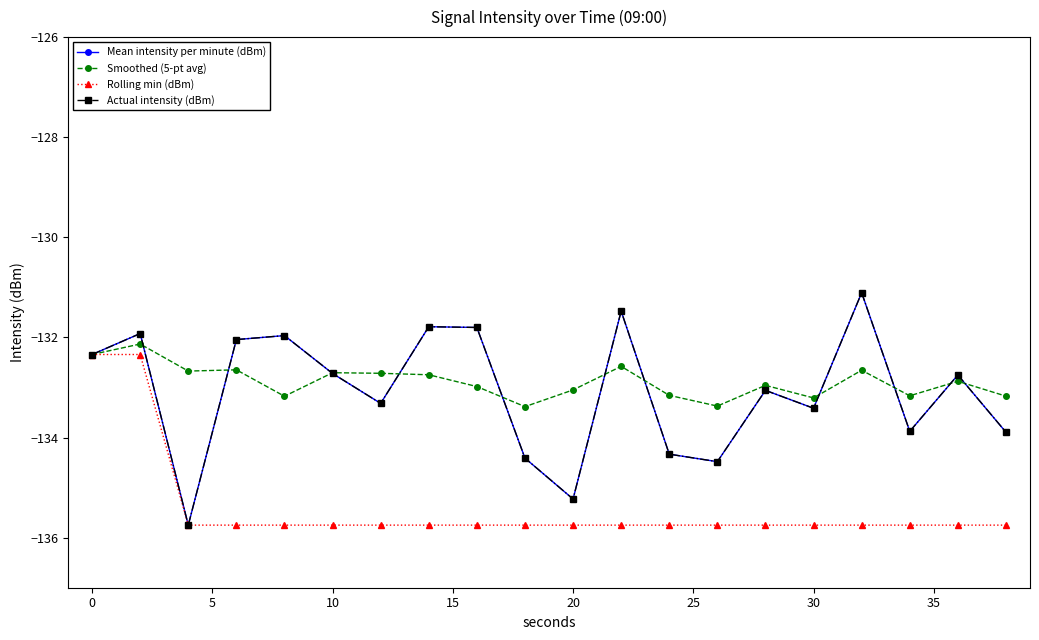

What is the sum of all Smoothed (5-pt avg) values?

-2657.7